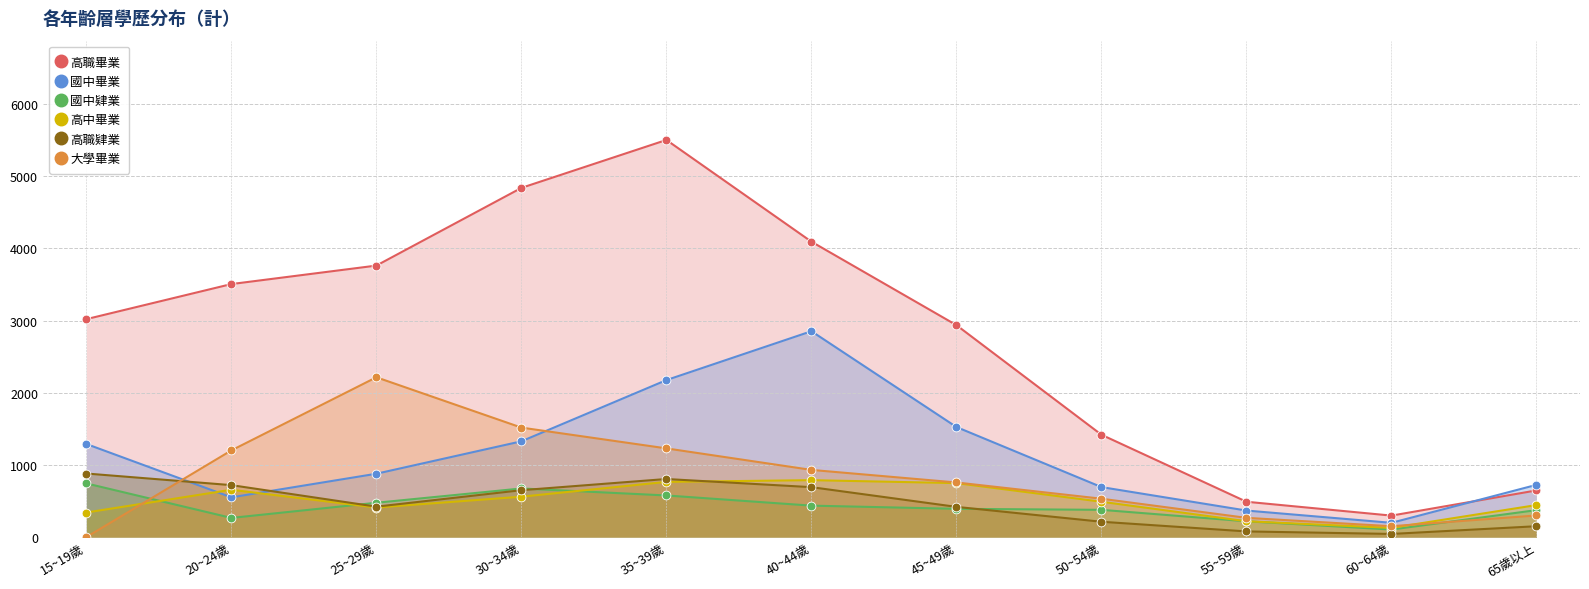

Is the value of 高職肄業 at 65歲以上 greater than the value of 國中畢業 at 25~29歲?

No